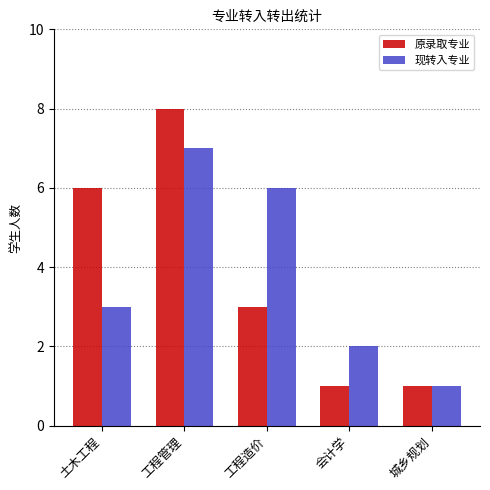

Rank the series by their maximum value, from highest to lowest.

原录取专业, 现转入专业